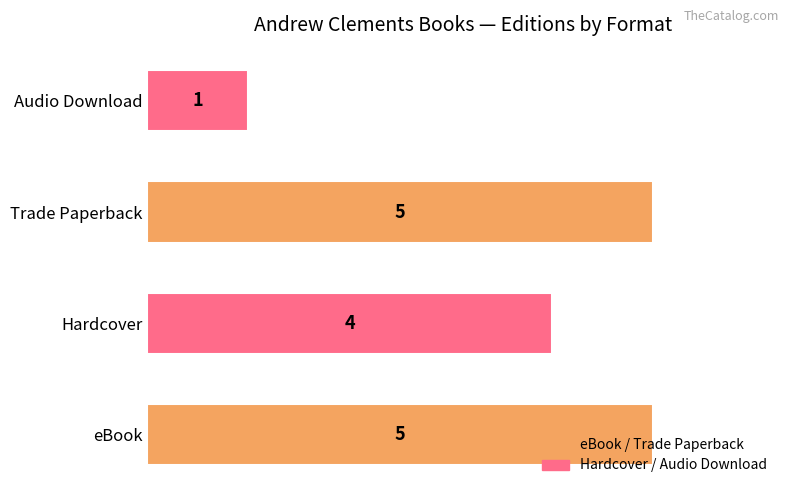

The value at Audio Download is 0. True or false?

False